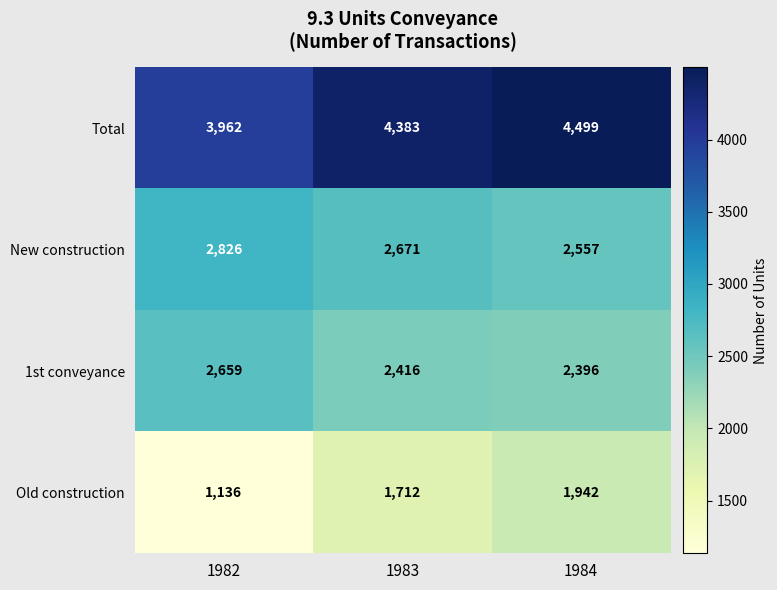

What is the difference between the maximum and minimum values in the Old construction series?

806